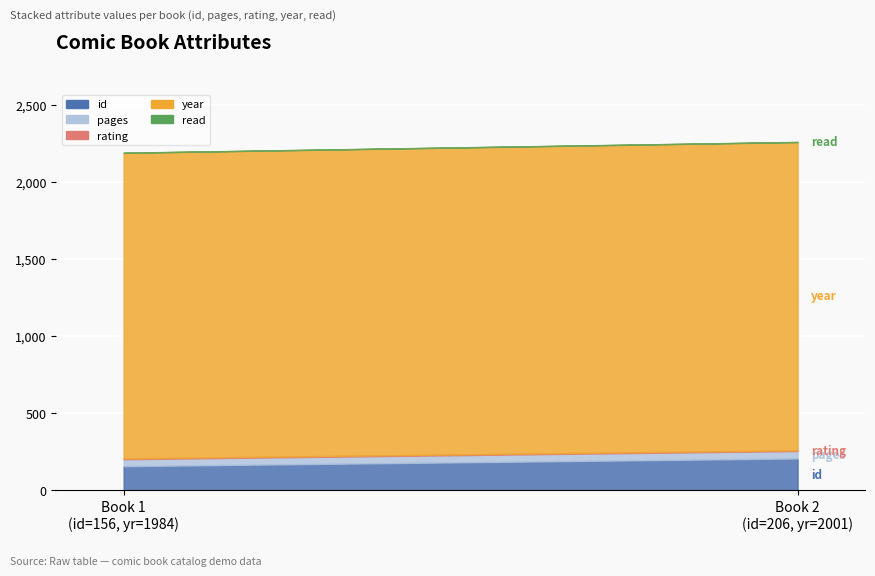

Which series changed the most between 2007 and 1?

id